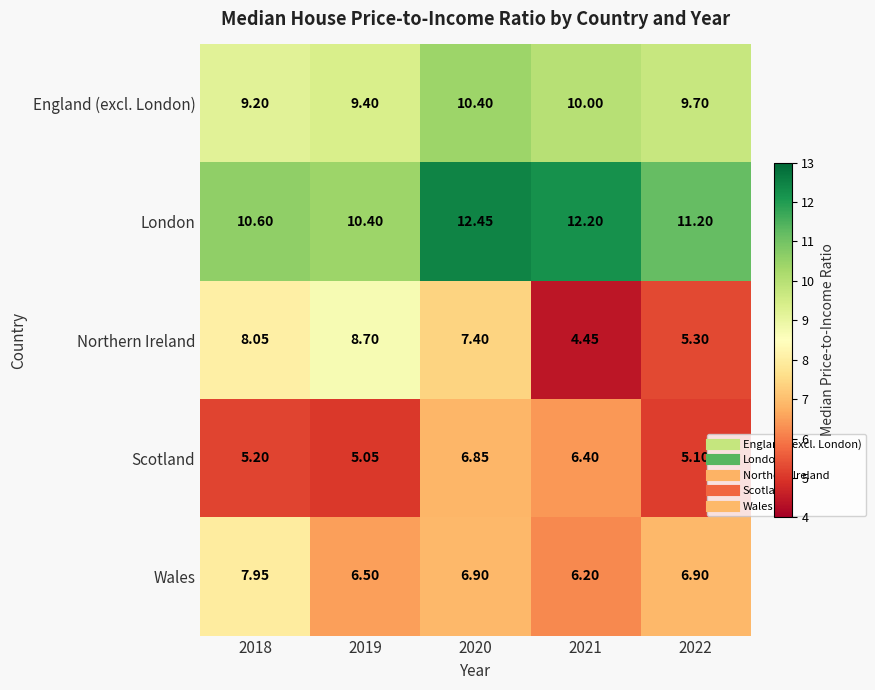

List the series in order of their peak value, highest first.

London, England (excl. London), Northern Ireland, Wales, Scotland